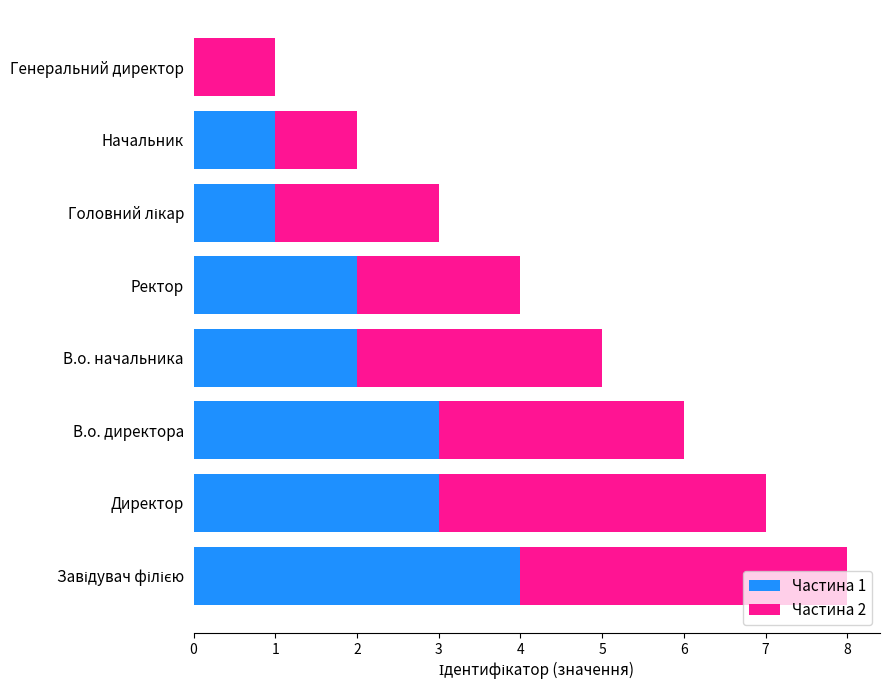

The Частина 1 series shows 1 at В.о. начальника. True or false?

False